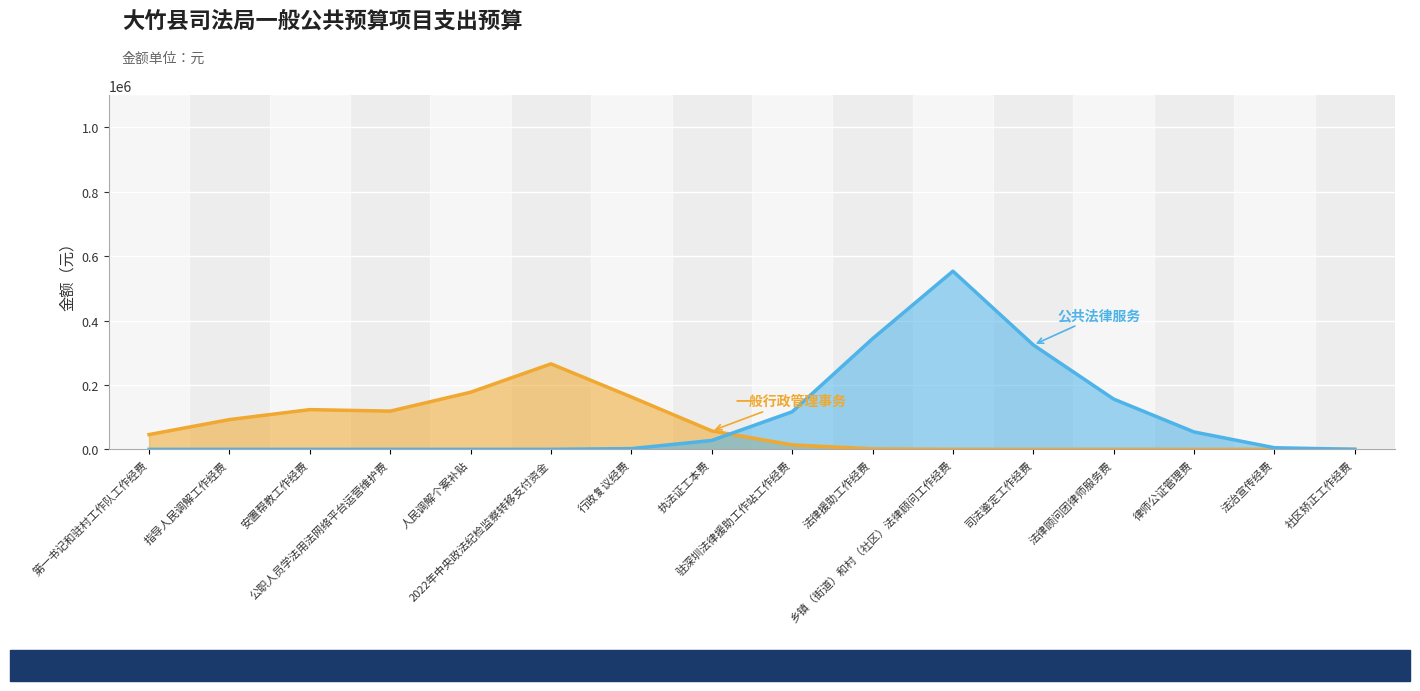

After their last crossing, which series has the higher values: 公共法律服务 or 一般行政管理事务?

公共法律服务